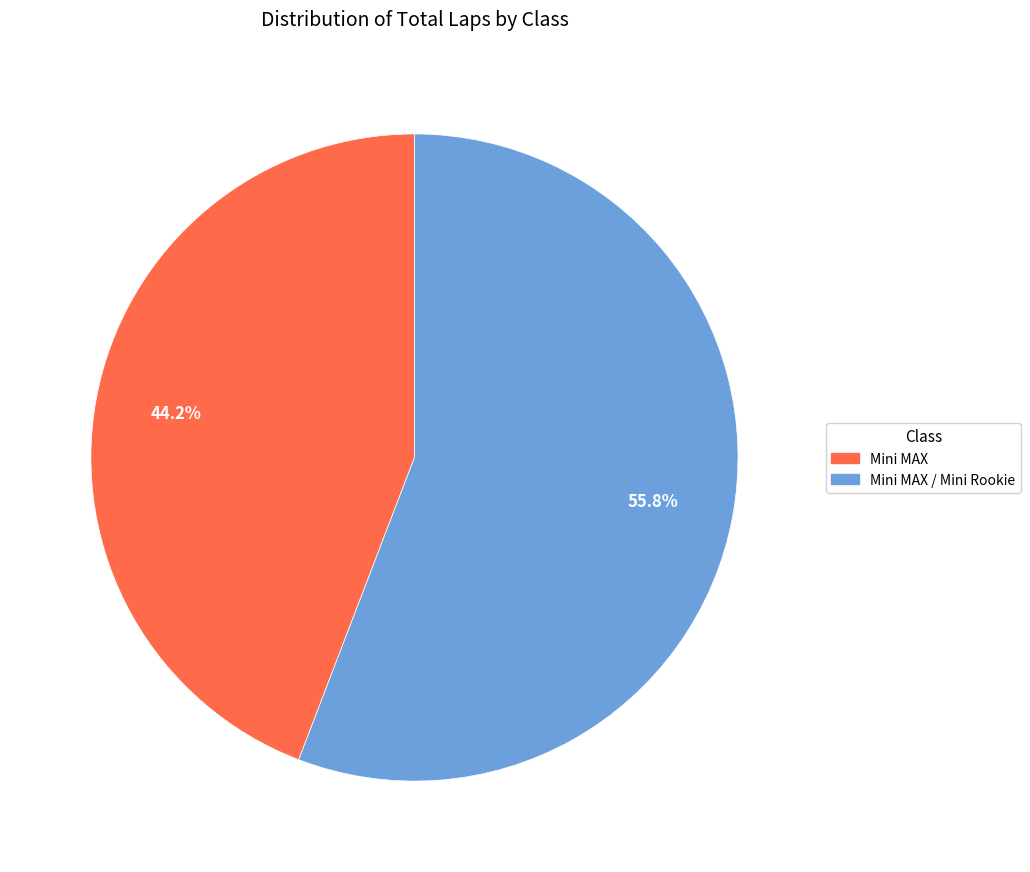

Is there a majority slice in this chart?

Yes